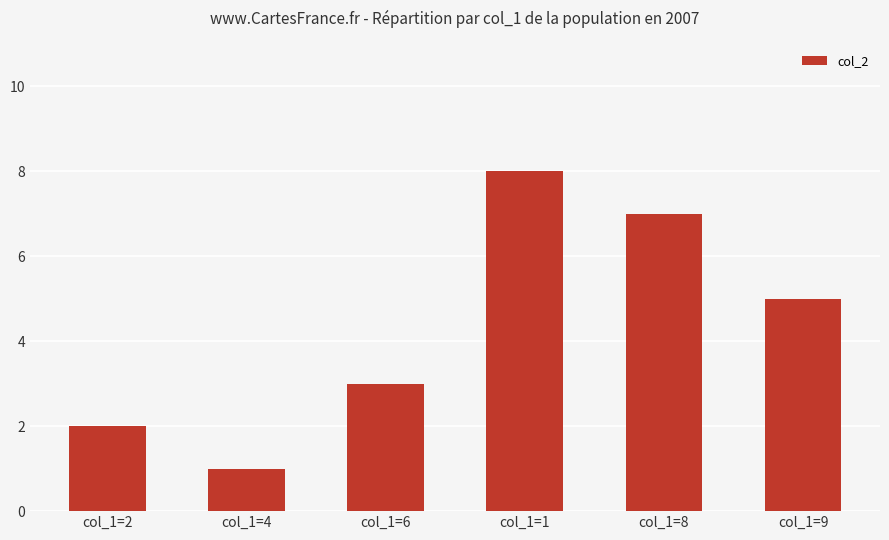

What is the difference between the second highest and minimum values?

6